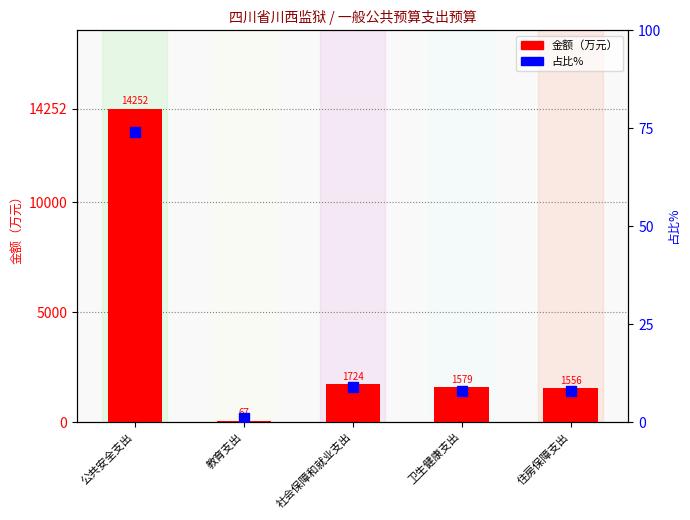

True or false: 占比% has a value of 0.4 at 教育支出.

False